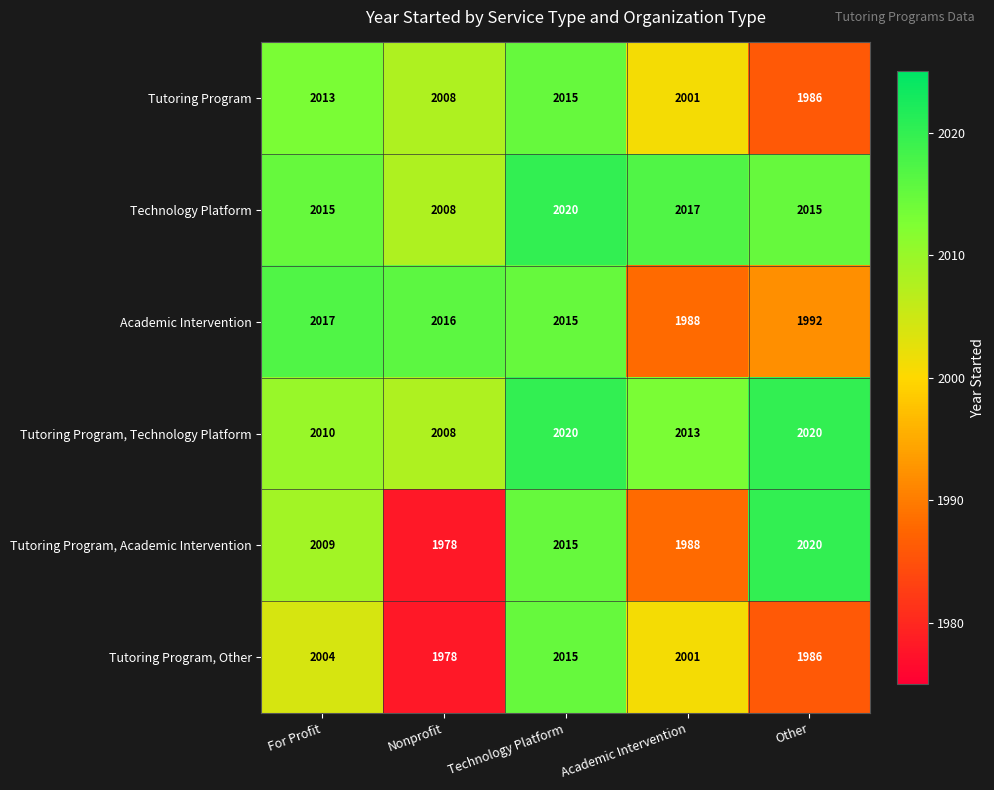

Reading left to right, list all the values displayed in this chart.

Tutoring Program: 2013	2008	2015	2001	1986
Technology Platform: 2015	2008	2020	2017	2015
Academic Intervention: 2017	2016	2015	1988	1992
Tutoring Program, Technology Platform: 2010	2008	2020	2013	2020
Tutoring Program, Academic Intervention: 2009	1978	2015	1988	2020
Tutoring Program, Other: 2004	1978	2015	2001	1986